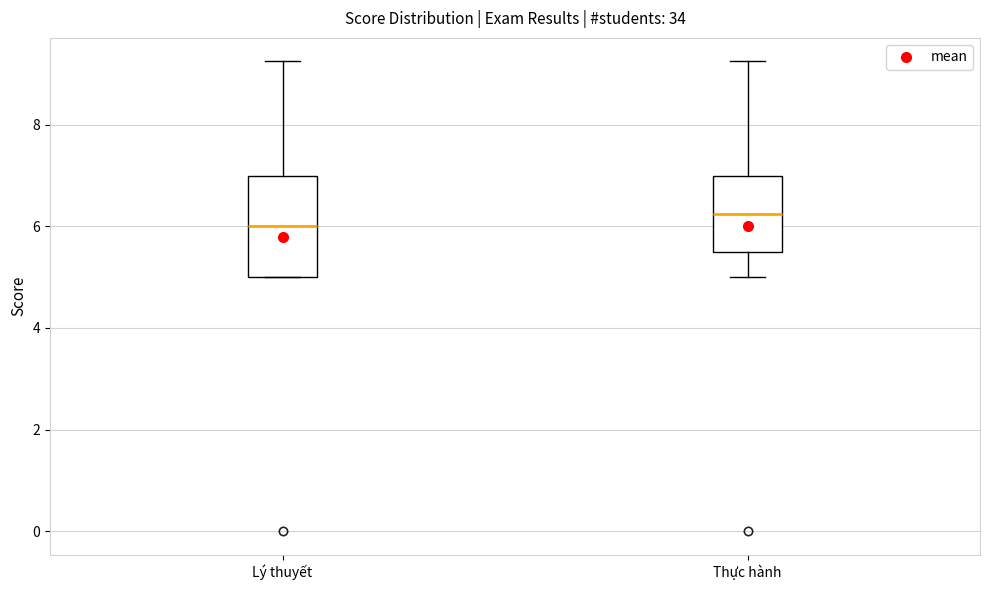

Which box's median line is the lowest?

Lý thuyết